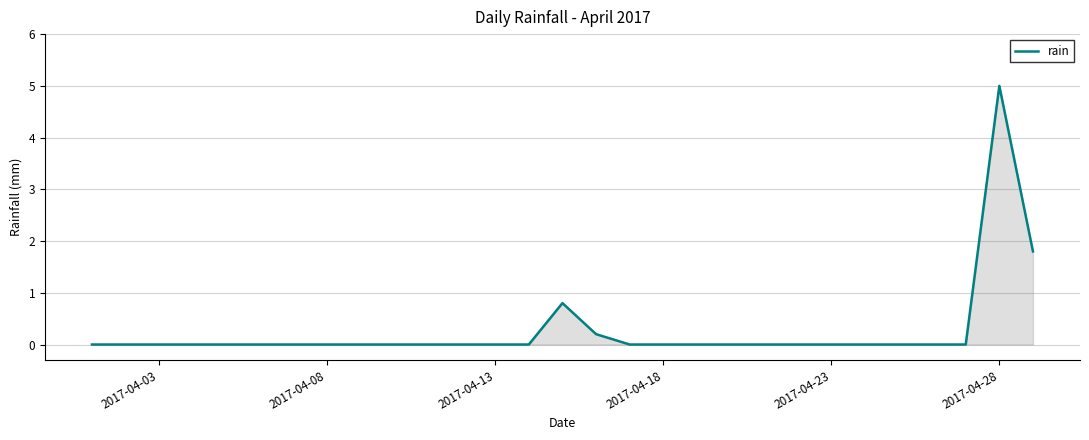

What is the greatest value displayed?

5.0